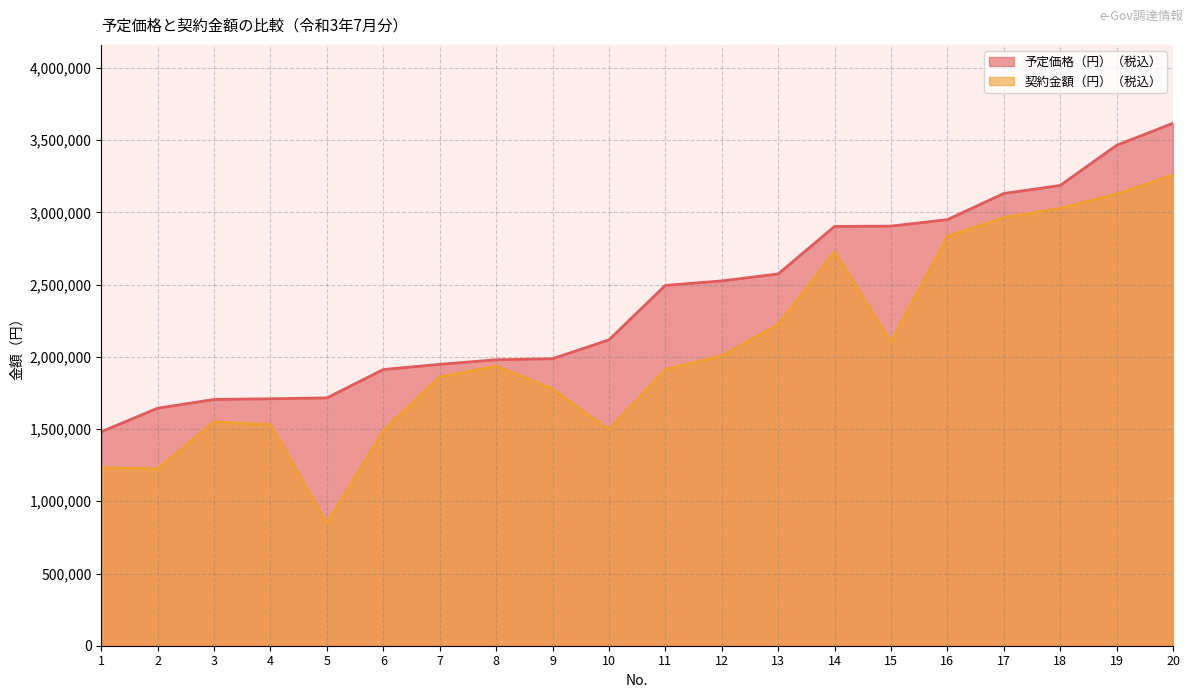

Rank the series by their average value, from lowest to highest.

契約金額（円）（税込）, 予定価格（円）（税込）